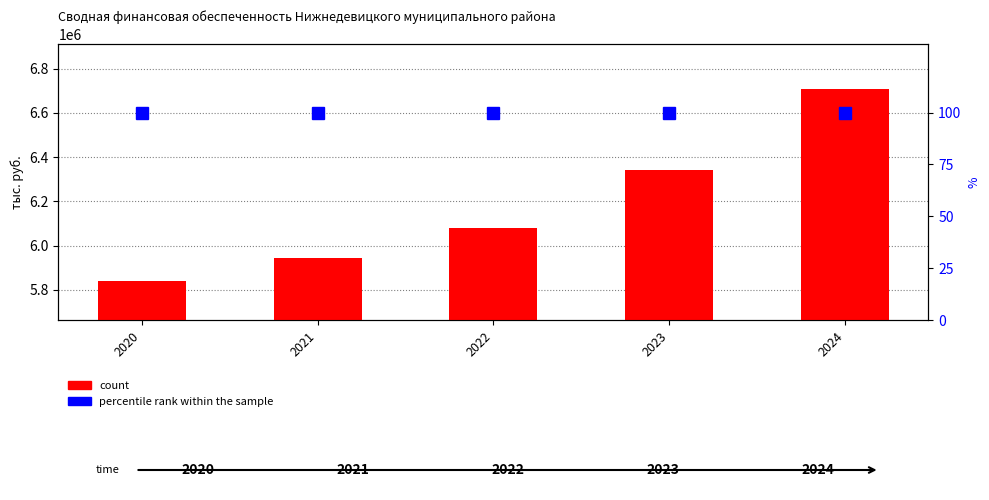

Where is percentile rank within the sample nearest to the value 100?

2020